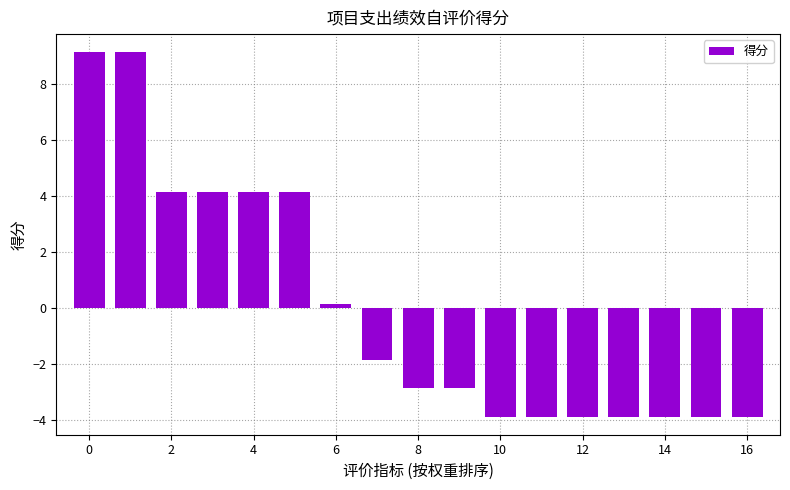

What is the value of the 2nd bar from the left?

9.1